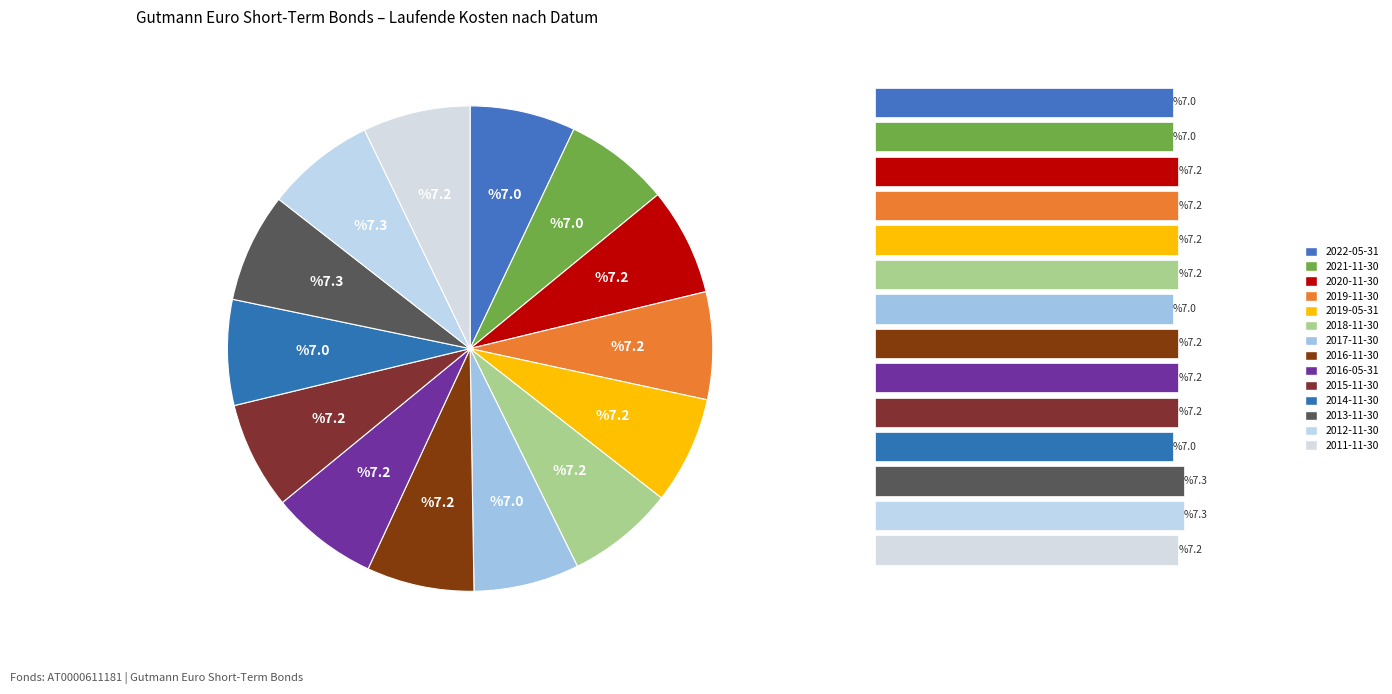

How many segments does this pie chart have?

14